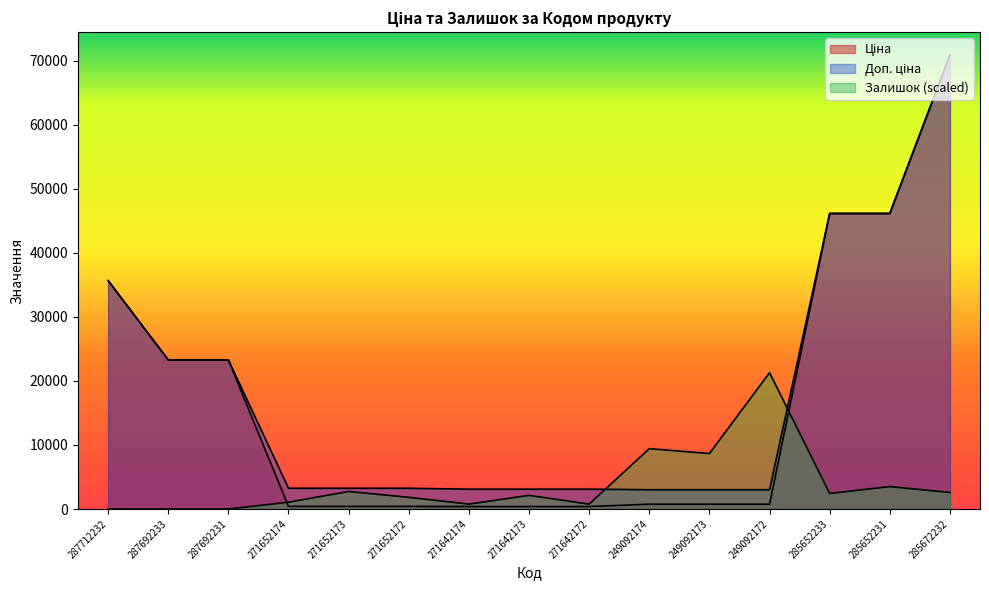

Reading left to right, transcribe all the data shown in this chart.

Ціна: 35659.4	23278.2	23278.2	405.1	405.1	405.1	387.0	387.0	387.0	753.0	753.0	753.0	46143.9	46143.9	70906.0
Доп. ціна: 35659.4	23278.2	23278.2	3240.7	3240.7	3240.7	3096.2	3096.2	3096.2	3011.8	3011.8	3011.8	46143.9	46143.9	70906.0
Залишок: 0.0	0.0	0.0	1063.6	2734.9	1823.3	759.7	2127.2	759.7	9420.4	8660.7	21271.8	2431.1	3494.7	2583.0